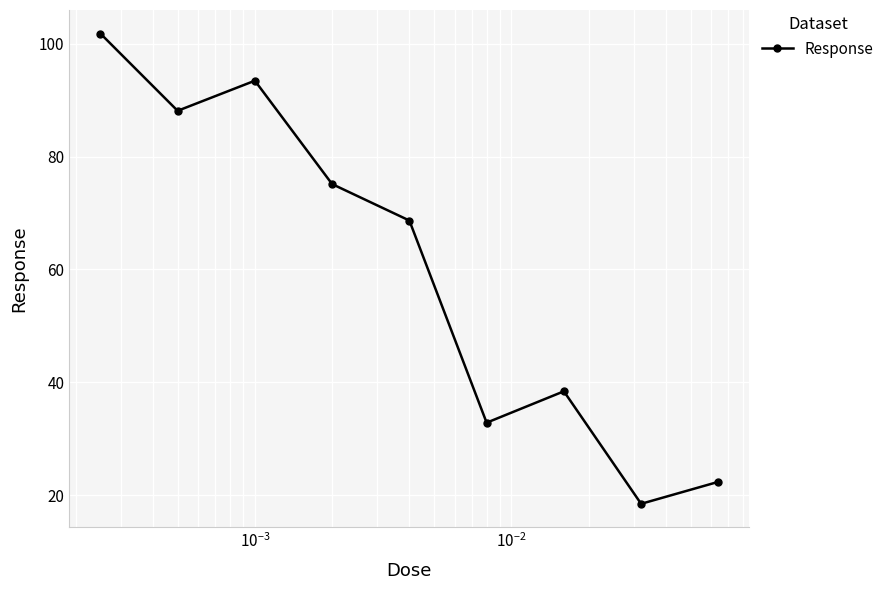

What is the sum of all values?

539.2